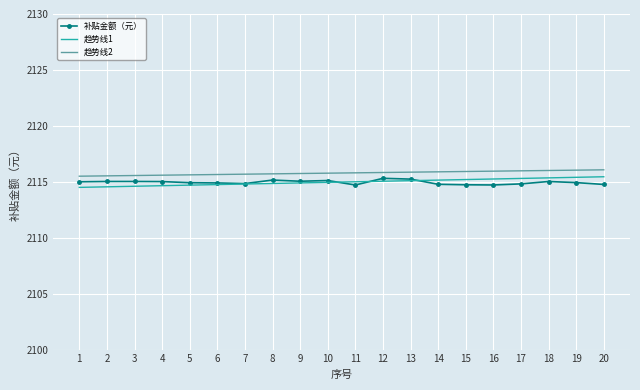

True or false: 趋势线2 and 补贴金额（元） cross at least once.

False